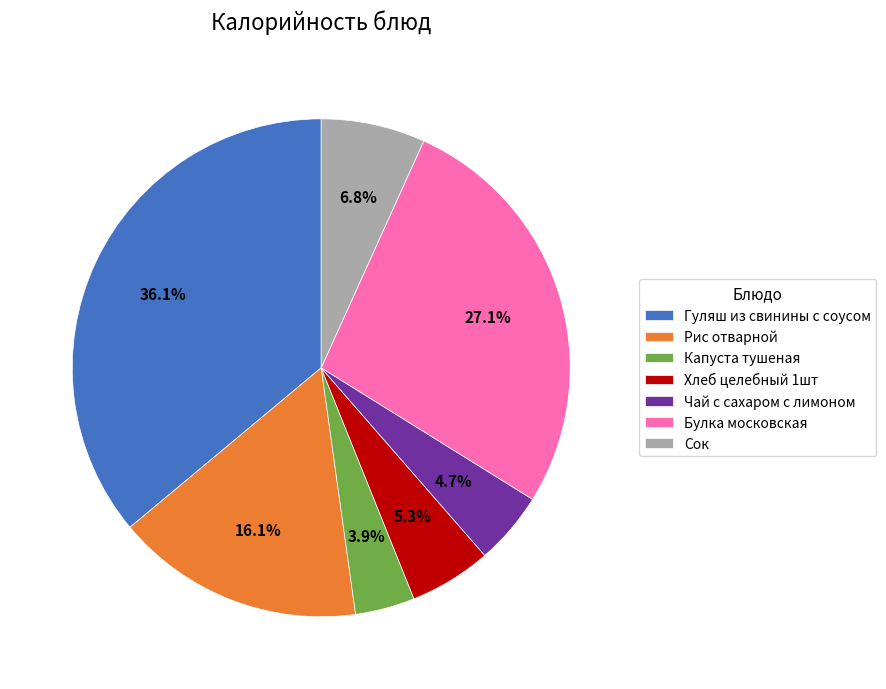

Which has a higher value, Капуста тушеная or Гуляш из свинины с соусом?

Гуляш из свинины с соусом